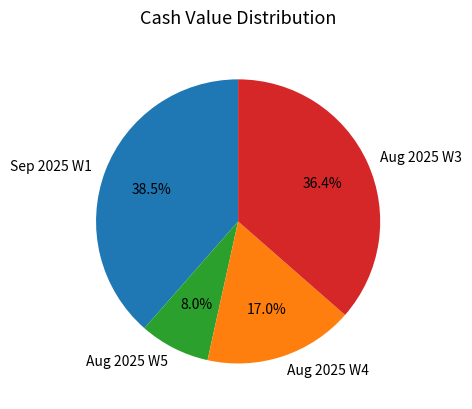

Does Sep 2025 W1 account for over 50% of the chart?

No